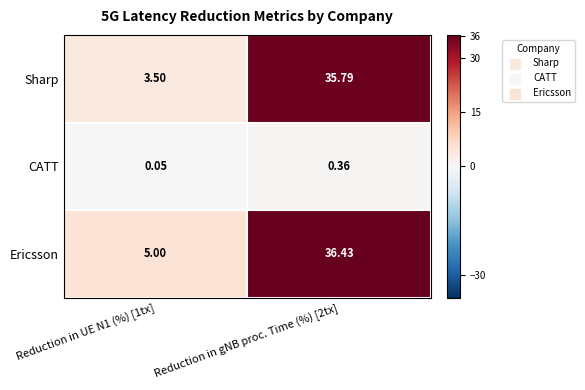

List the series in order of their peak value, lowest first.

CATT, Sharp, Ericsson